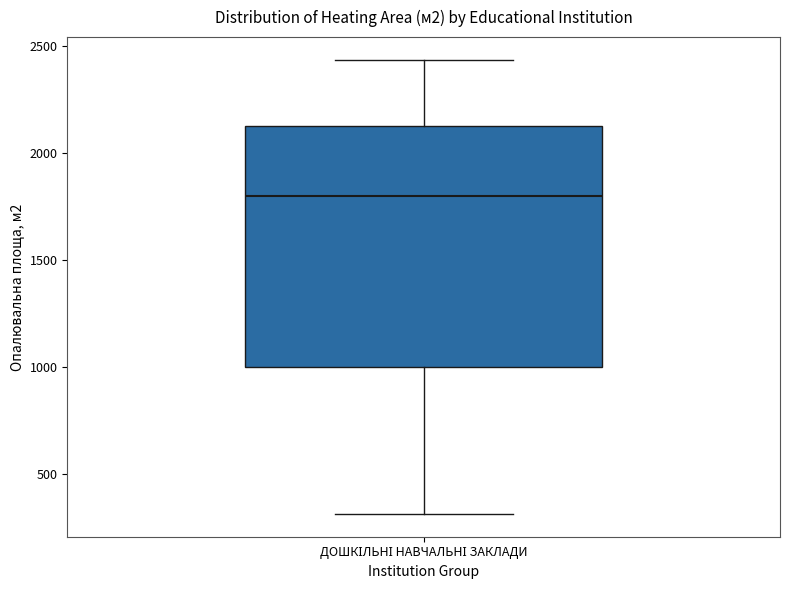

Read this box plot against the y-axis: the position of the median line, the range covered by the box, and the ends of both whiskers. The values are not printed on the chart, so give them approximately, as read against the axis.

median 1800, box 1000 to 2150, whiskers 300 to 2450